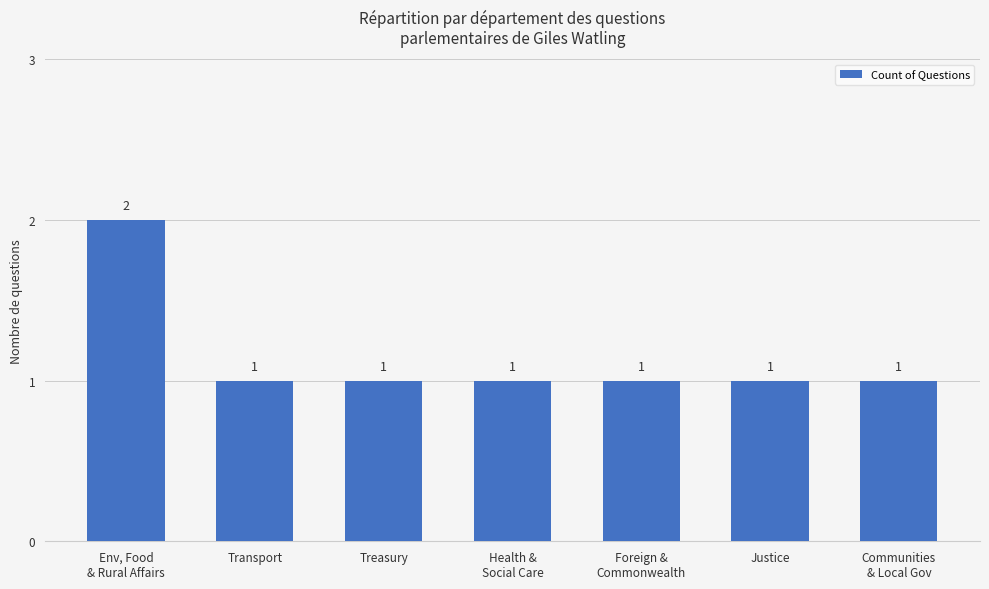

What is the average value?

1